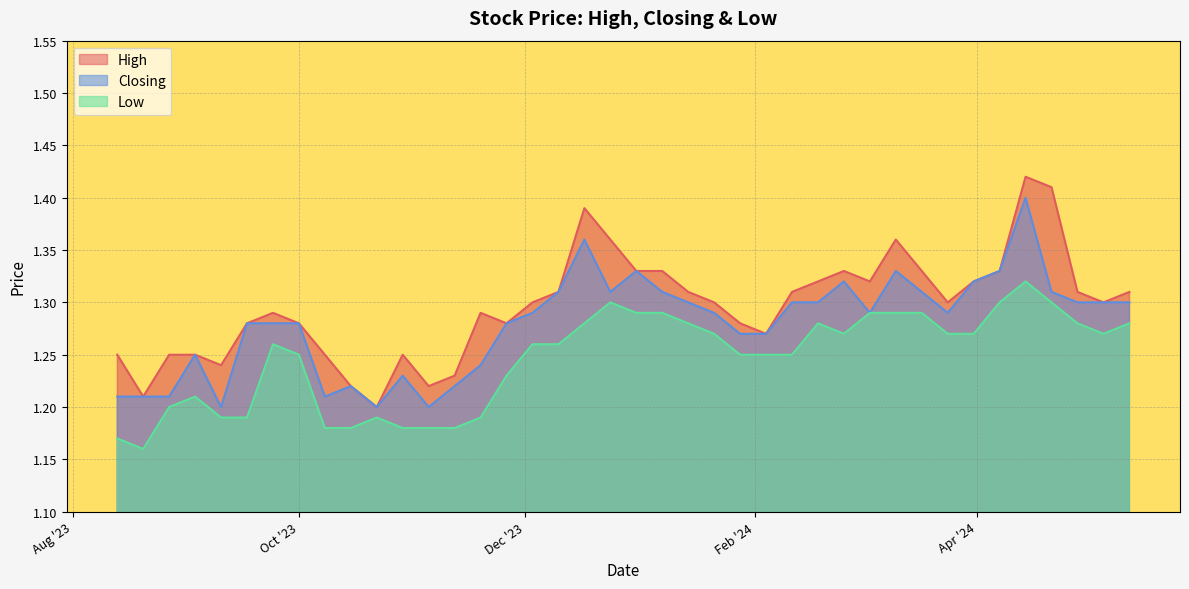

True or false: Low and High cross at least once.

False